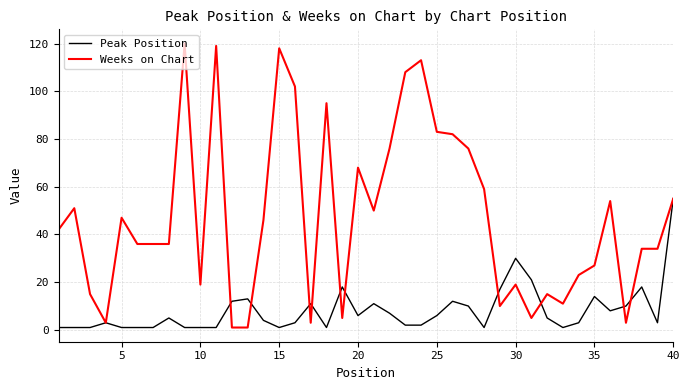

What are all the series names shown in the legend?

Peak Position, Weeks on Chart